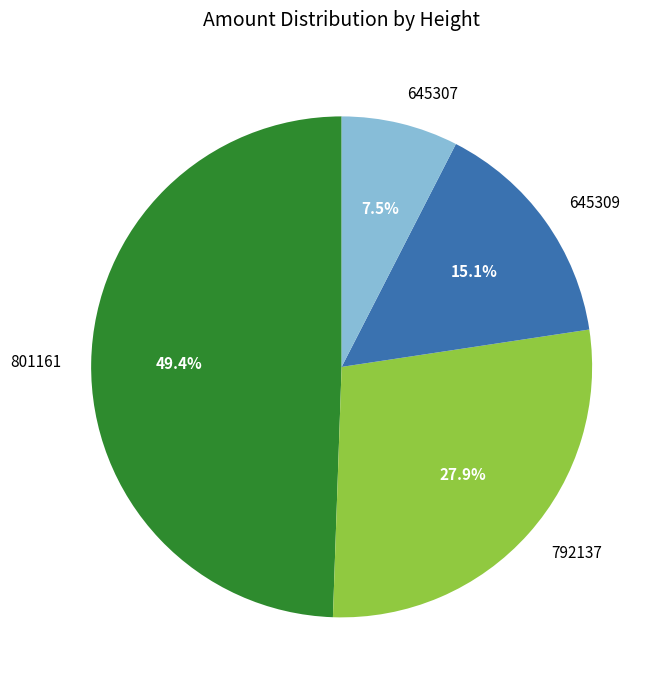

To the nearest percent, what portion does 792137 represent?

28%